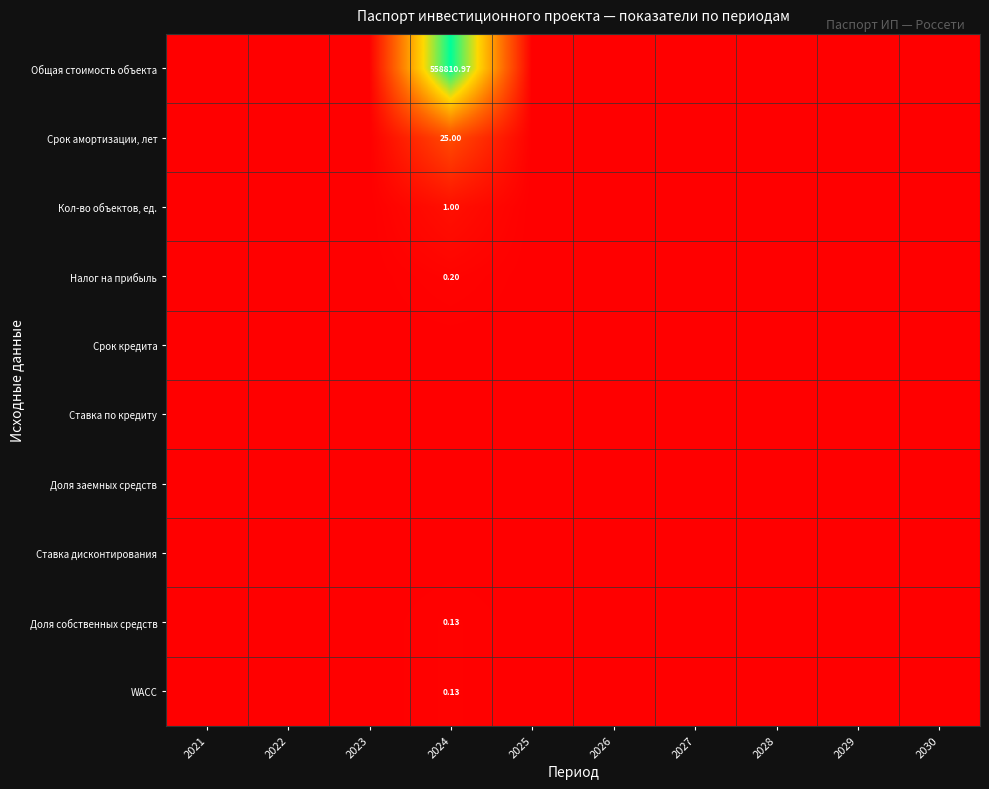

At which label does Ставка дисконтирования reach its minimum?

2021